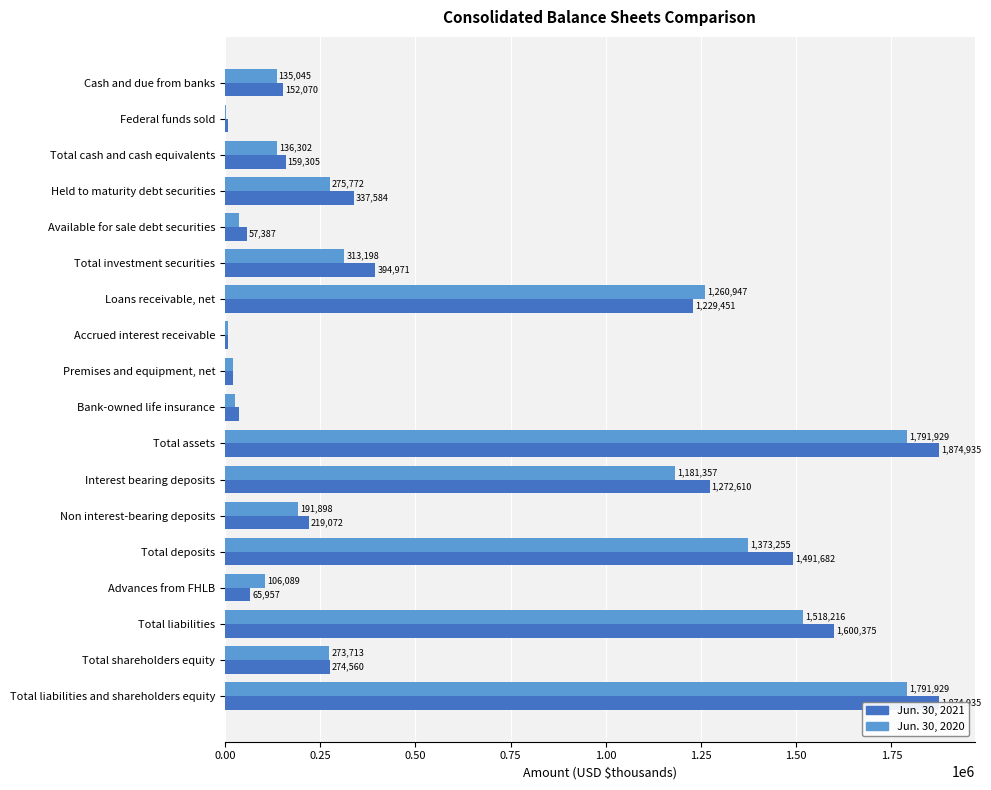

What is the average value of the Jun. 30, 2021 series?

615289